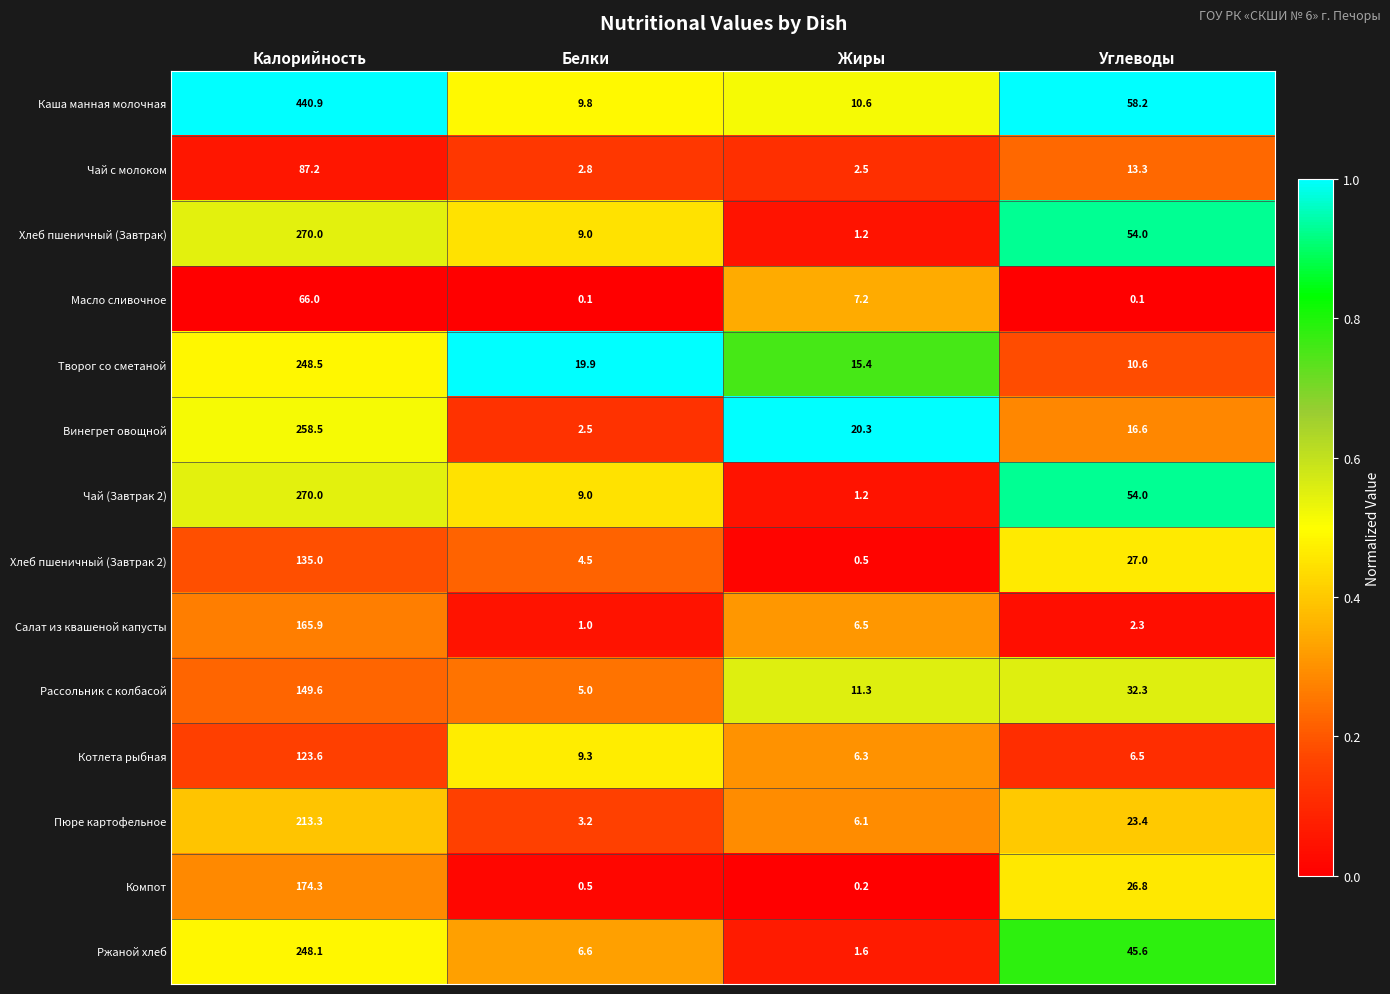

At how many categories does at least one series exceed 0?

4